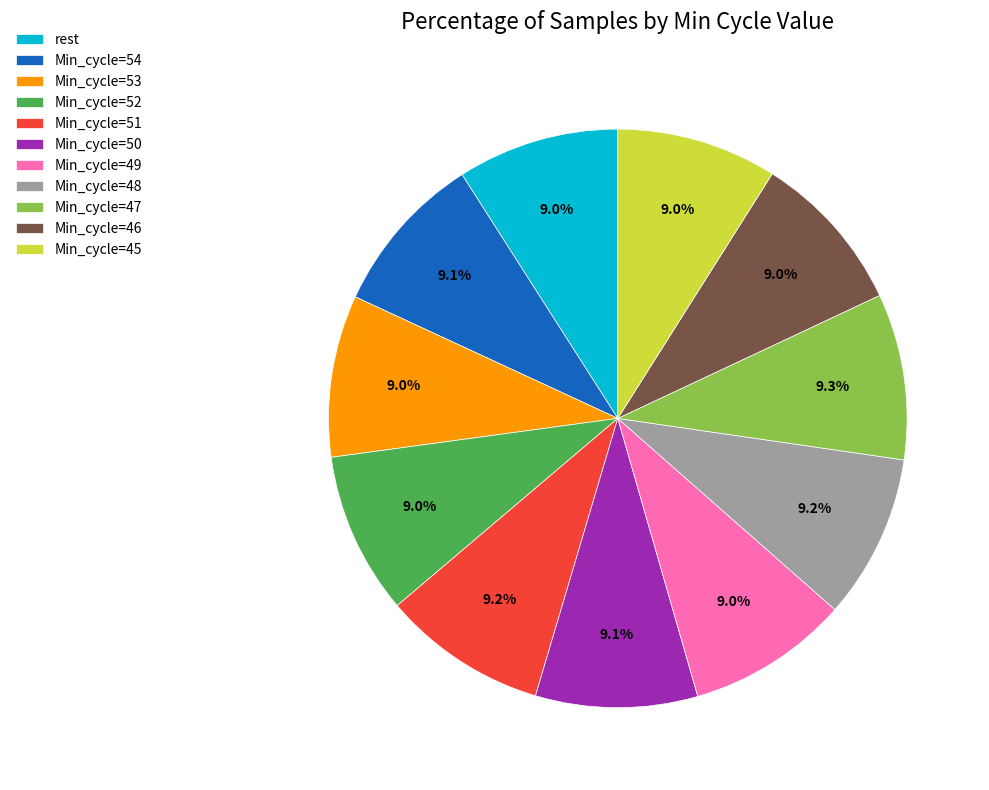

Does any single category account for the majority?

No